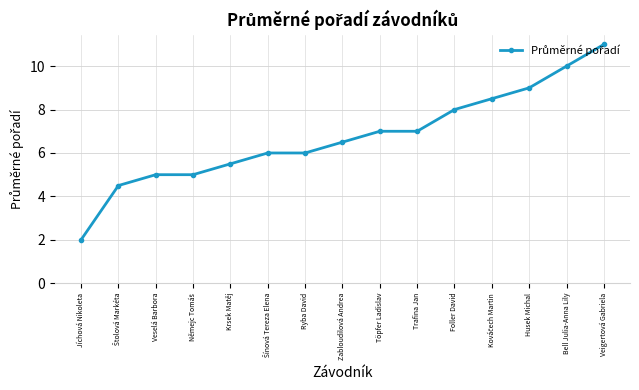

At which category does the chart reach its minimum across all series?

Jíchová Nikoleta